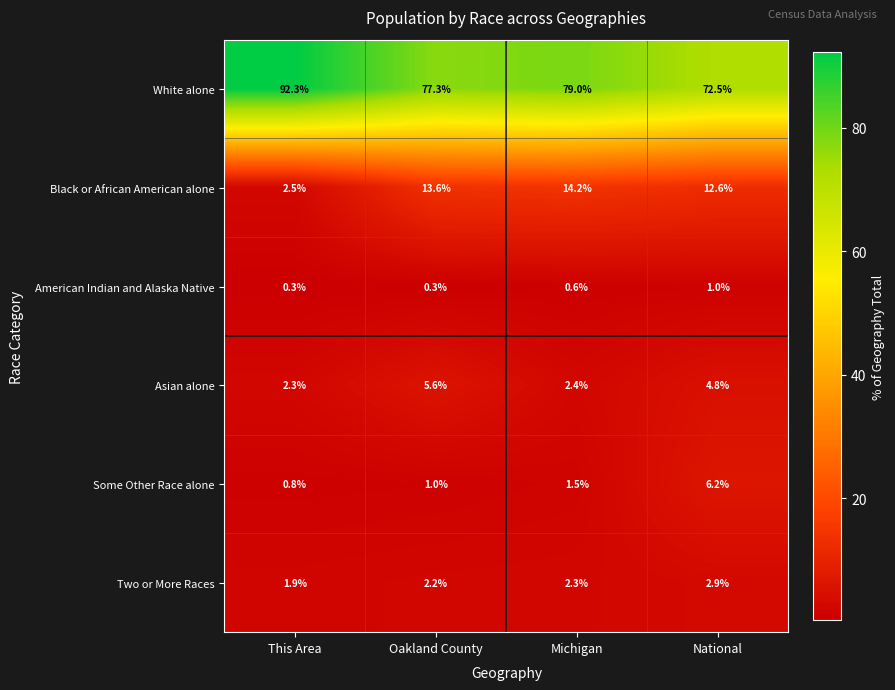

Which series has the largest total across all categories?

White alone